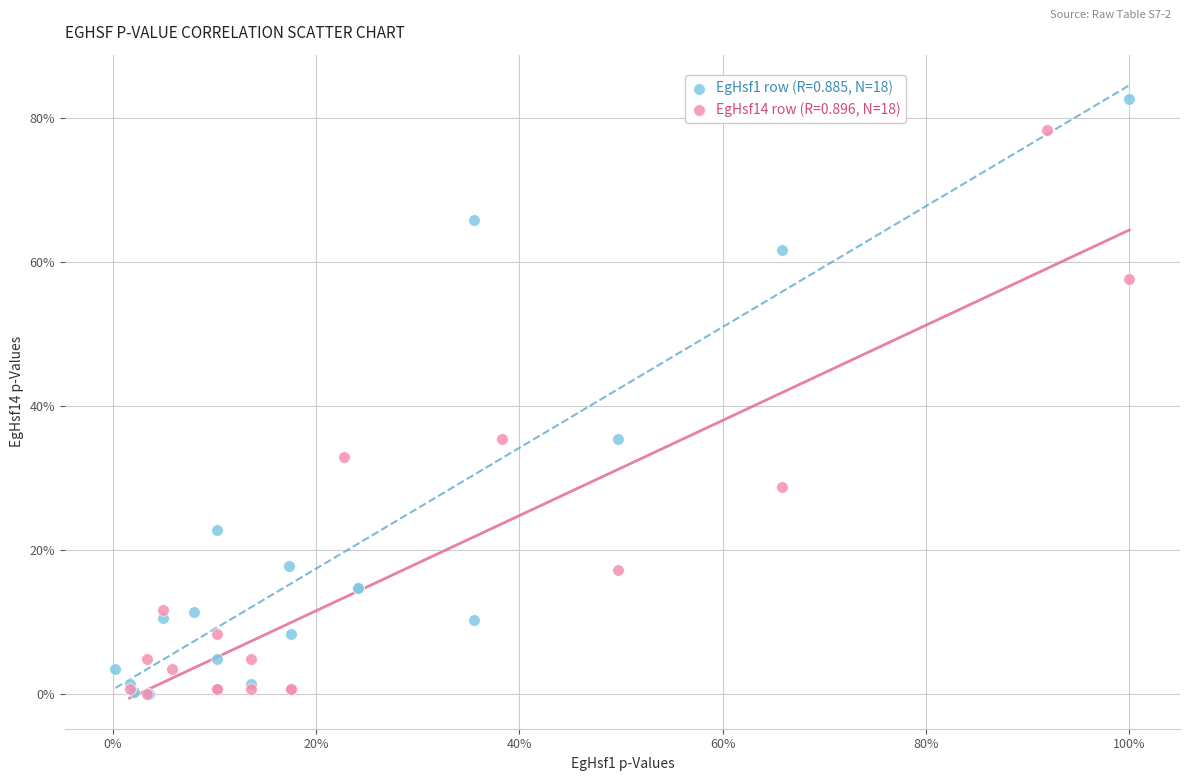

What are all the series names shown in the legend?

EgHsf1 row (R=0.885, N=18), EgHsf14 row (R=0.896, N=18)